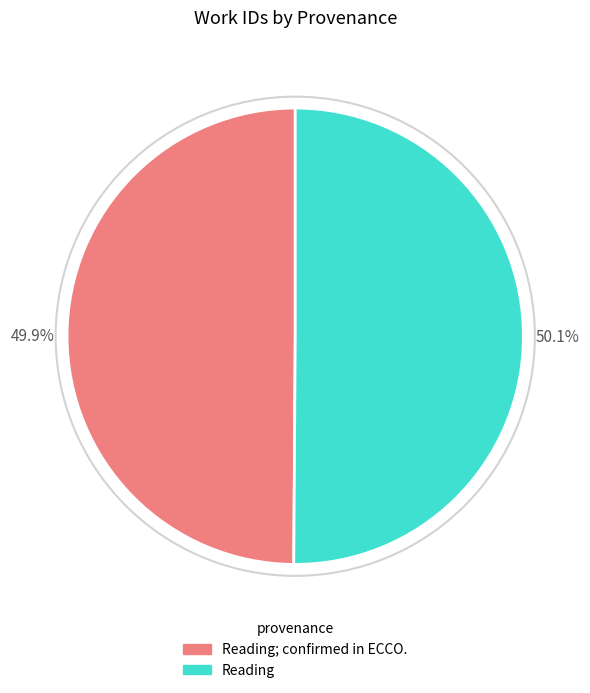

Is it true that Reading; confirmed in ECCO. is 56% of the pie?

False